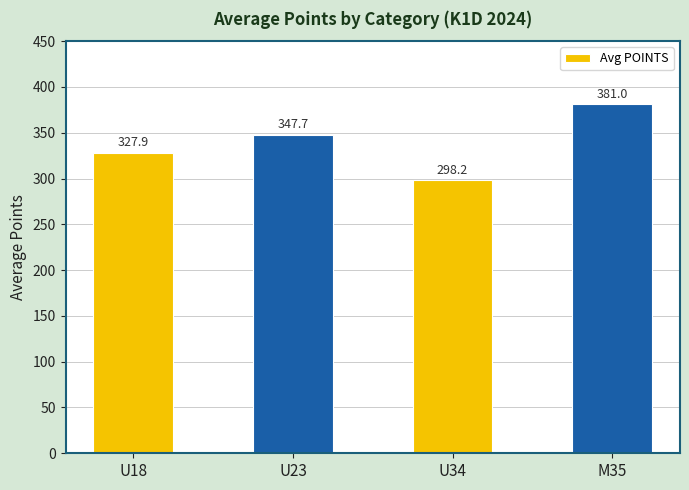

Reading right to left, transcribe all the data shown in this chart.

M35=381.0	U34=298.2	U23=347.7	U18=327.9